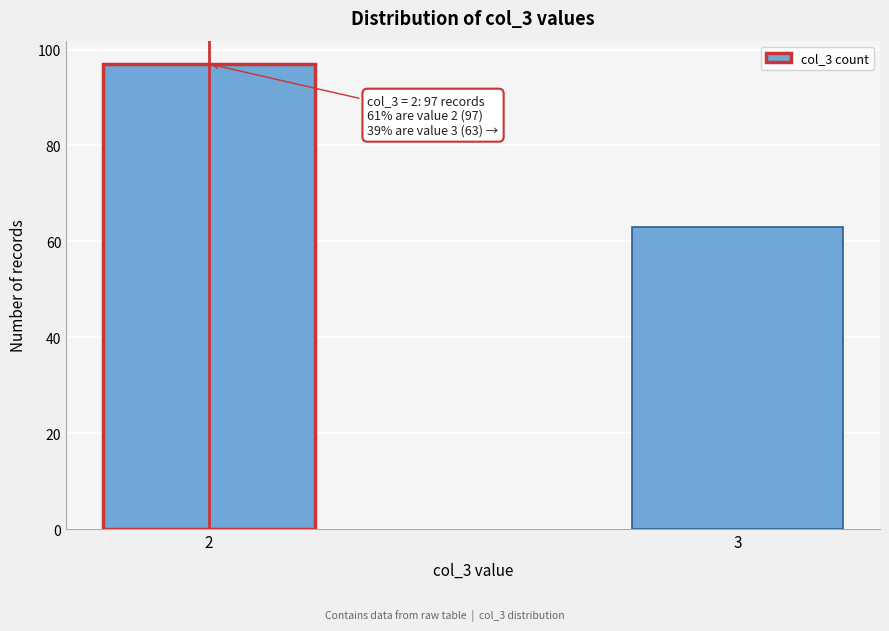

Reading right to left, what are all the values shown in this chart?

3=63	2=97